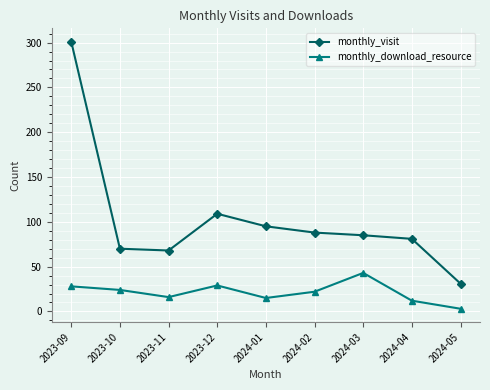

Rank the series at 2024-04 from lowest to highest value.

monthly_download_resource, monthly_visit